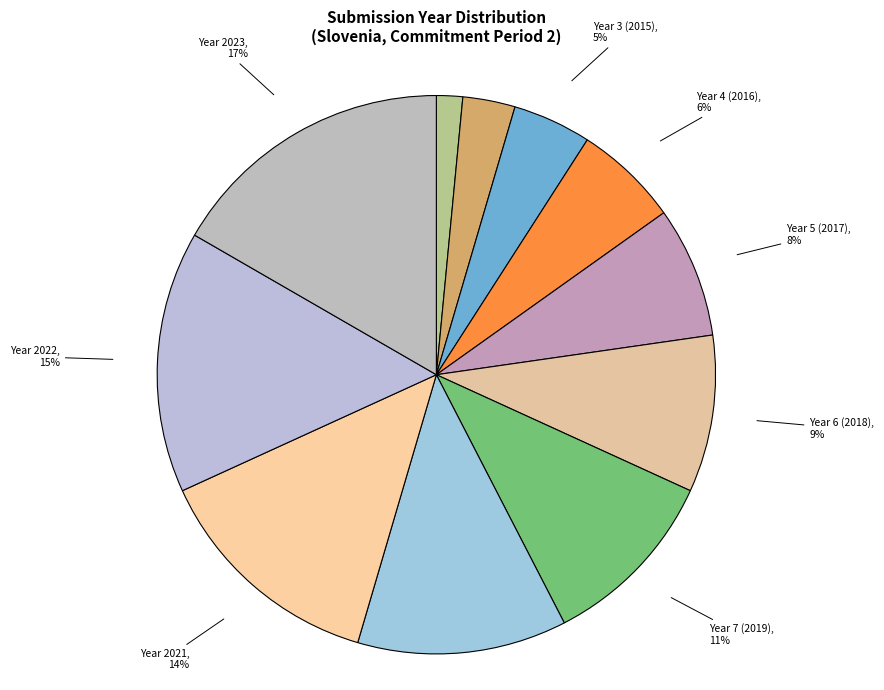

How many segments does this pie chart have?

11